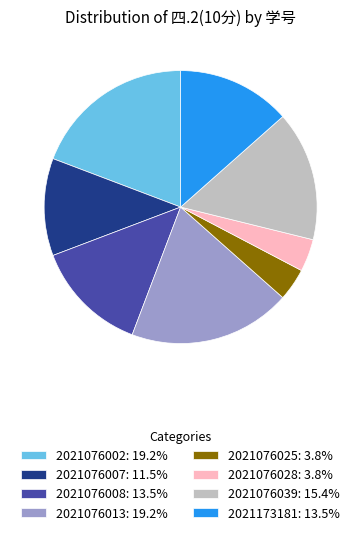

Is the sum of 2021076025: 3.8% and 2021076002: 19.2% greater than half?

No